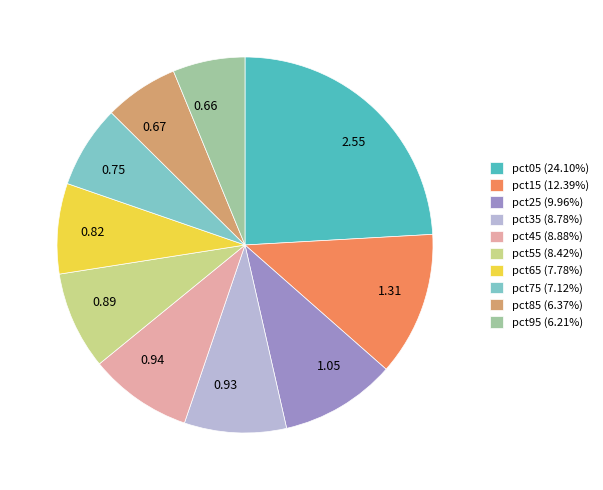

Is the sum of pct75 and pct35 greater than half?

No